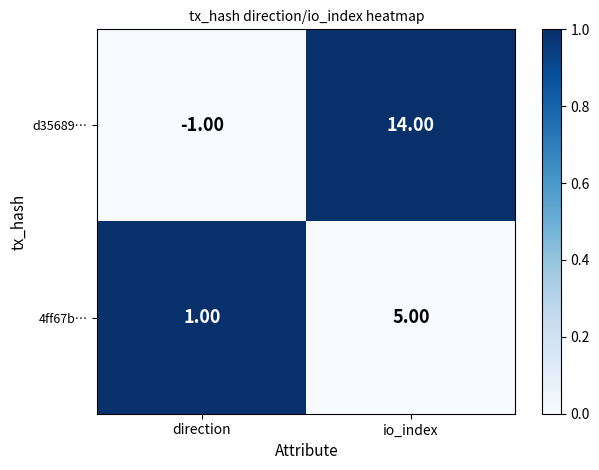

What is the total value across all series at direction?

0